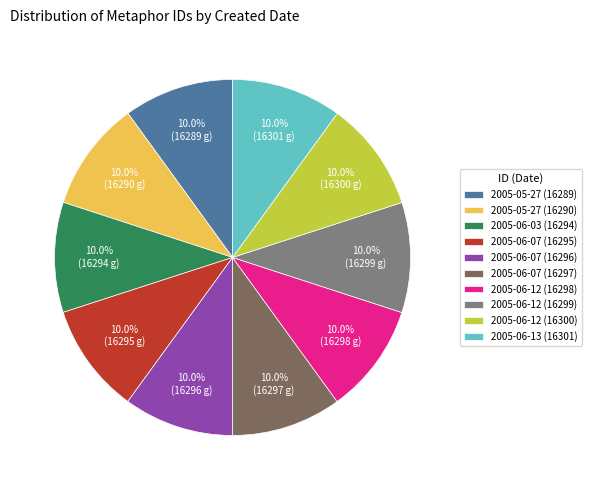

To the nearest percent, what is the combined percentage of 2005-06-12 (16300) and 2005-05-27 (16290)?

20%